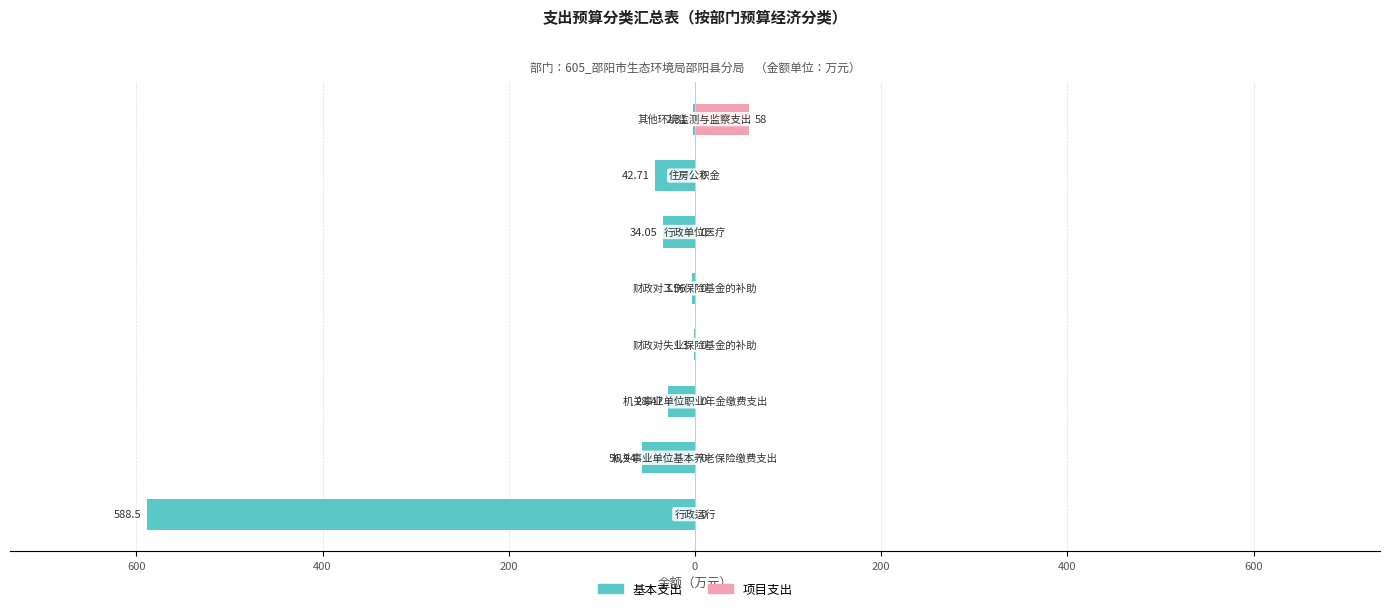

Is it true that 基本支出 equals -46.8 at 200?

False